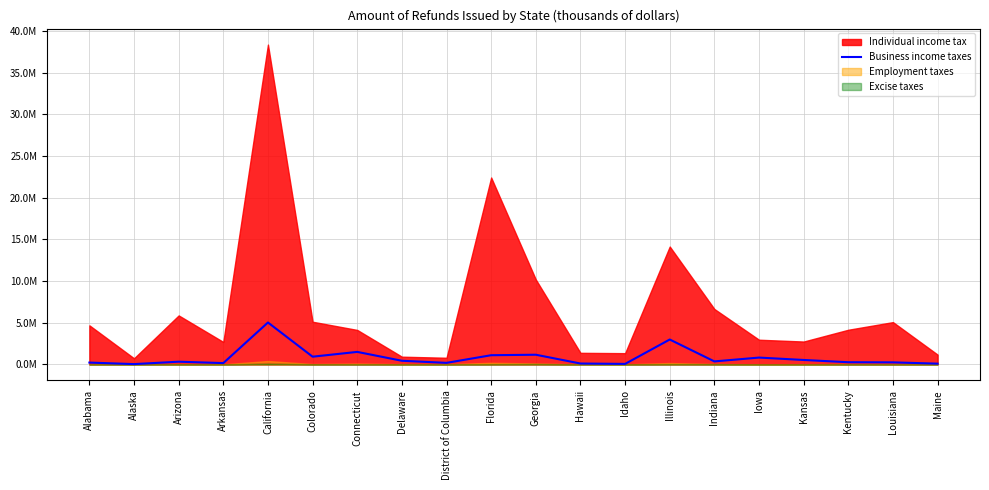

What is the value of the 5th point from the left?

5028703